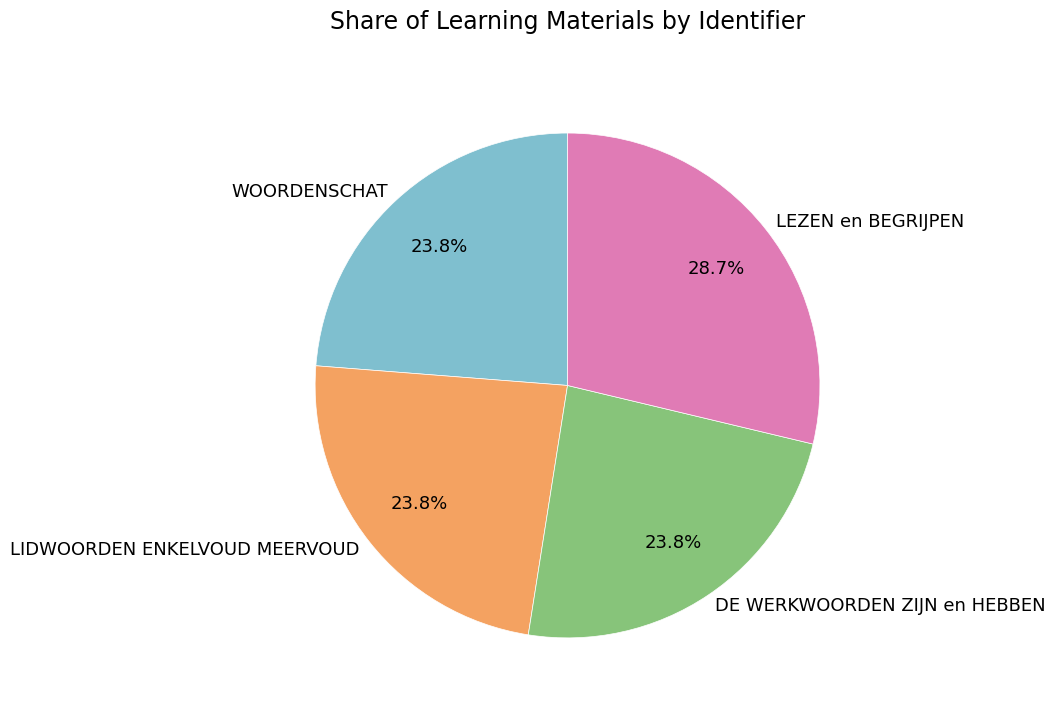

What percentage is the LIDWOORDEN ENKELVOUD MEERVOUD slice, to the nearest percent?

24%